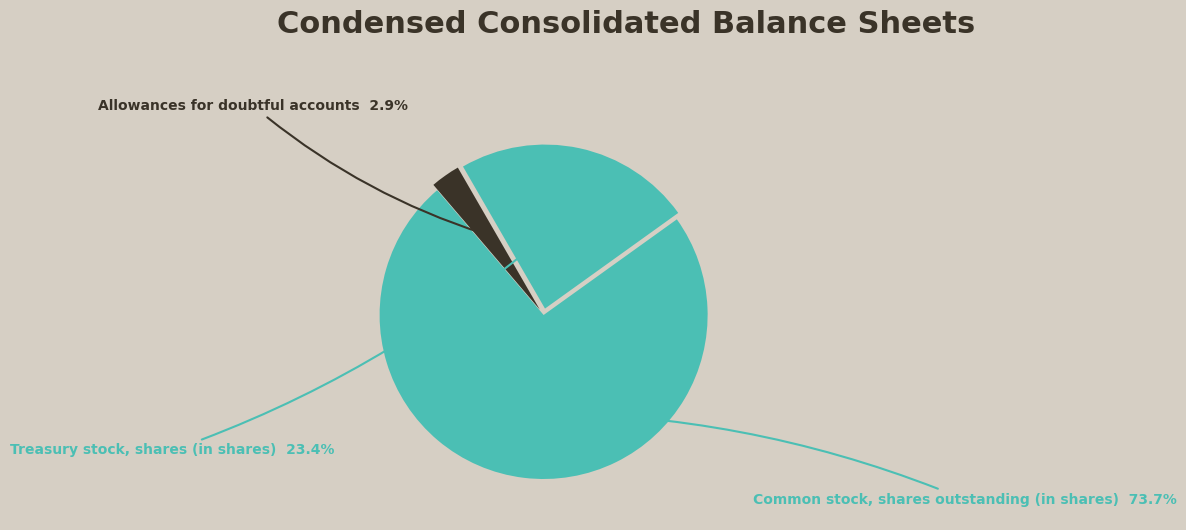

To the nearest percent, what portion does Common stock, shares outstanding (in shares) represent?

74%